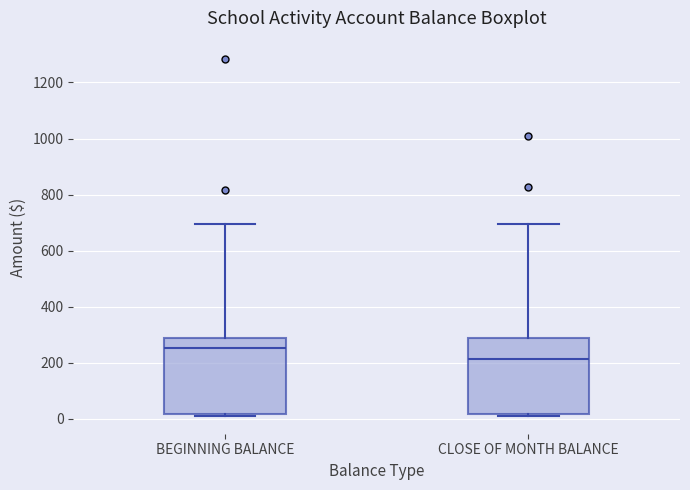

Where is the upper edge of the box for BEGINNING BALANCE on the y-axis? The values are not printed on the chart, so give them approximately, as read against the axis.

280